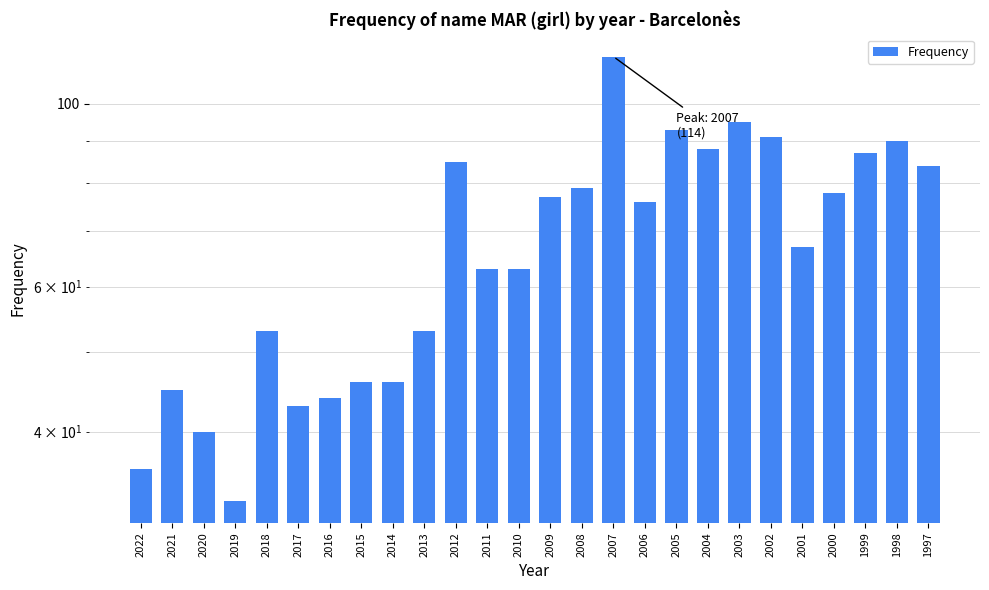

Reading left to right, list all the values displayed in this chart.

36	45	40	33	53	43	44	46	46	53	85	63	63	77	79	114	76	93	88	95	91	67	78	87	90	84